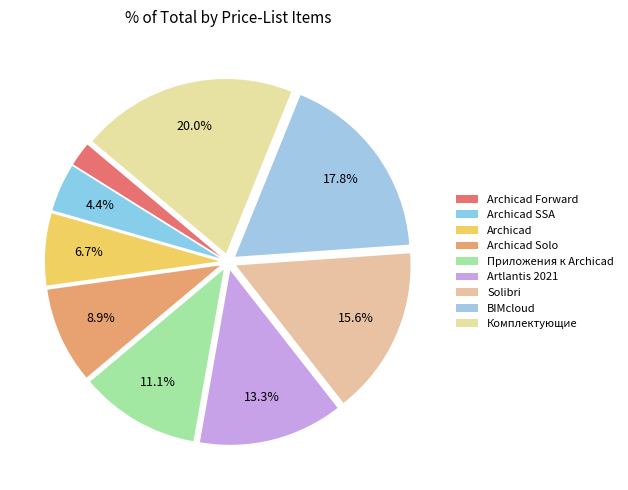

What percentage do Archicad and Archicad SSA together represent?

11.1%